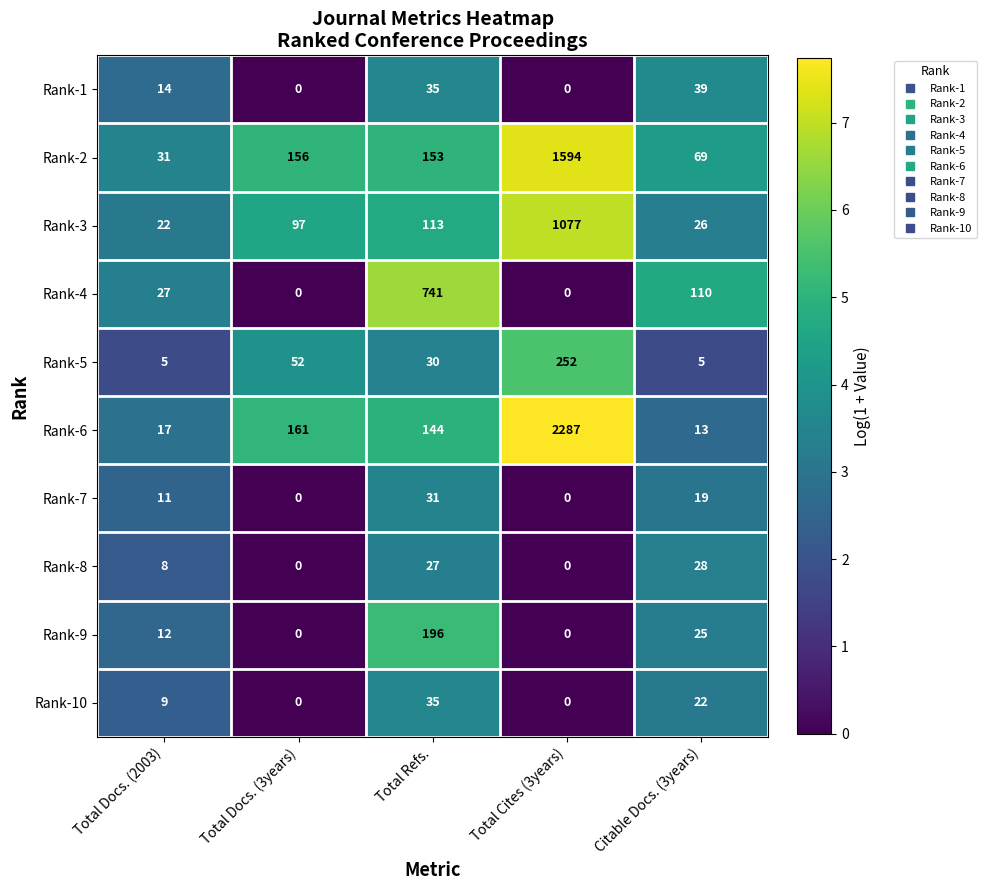

Which series has the largest range (max minus min)?

Rank-6